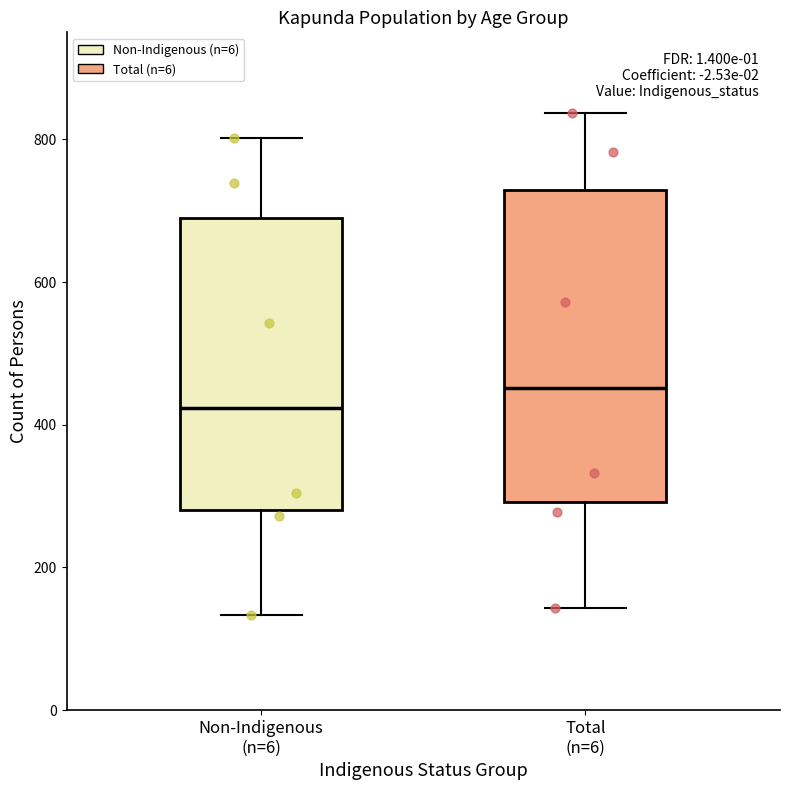

Where does the median line of the box for Total (n=6) sit on the y-axis? The values are not printed on the chart, so give them approximately, as read against the axis.

460